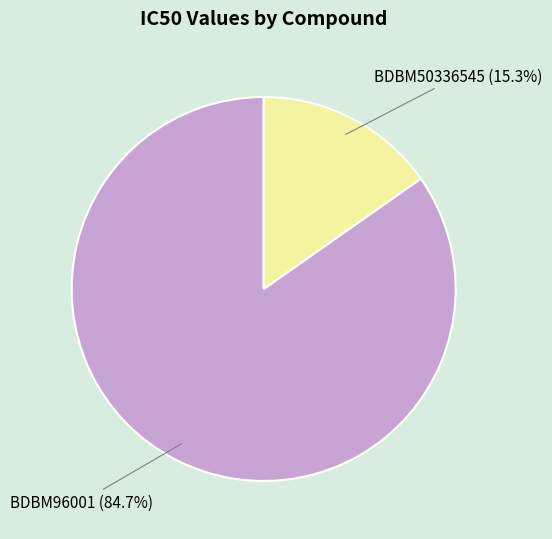

Which slice is the smallest?

BDBM50336545